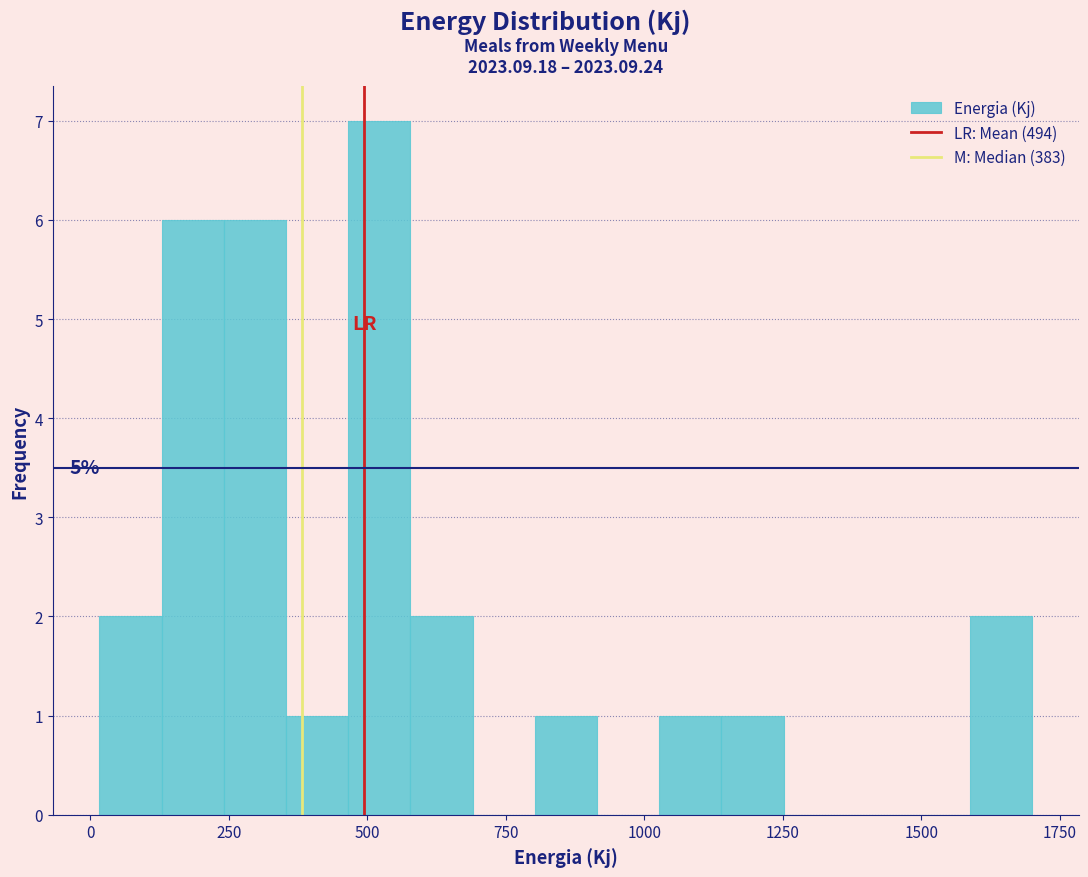

Around what value on the x-axis is the tallest bar? Give the approximate position of its centre, as read against the axis.

500